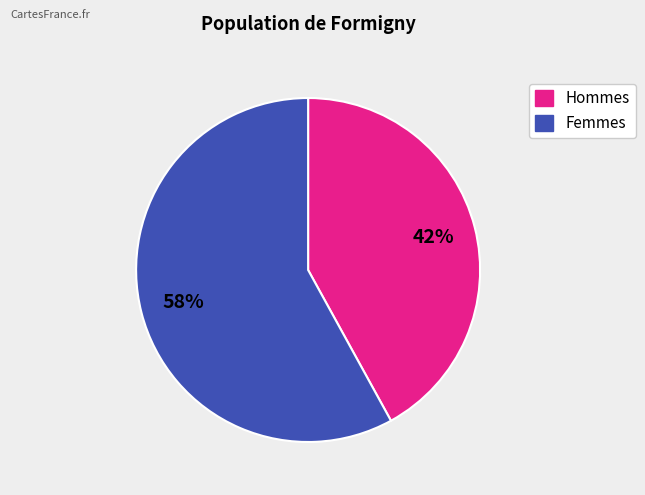

To the nearest percent, what is the average slice percentage?

50%